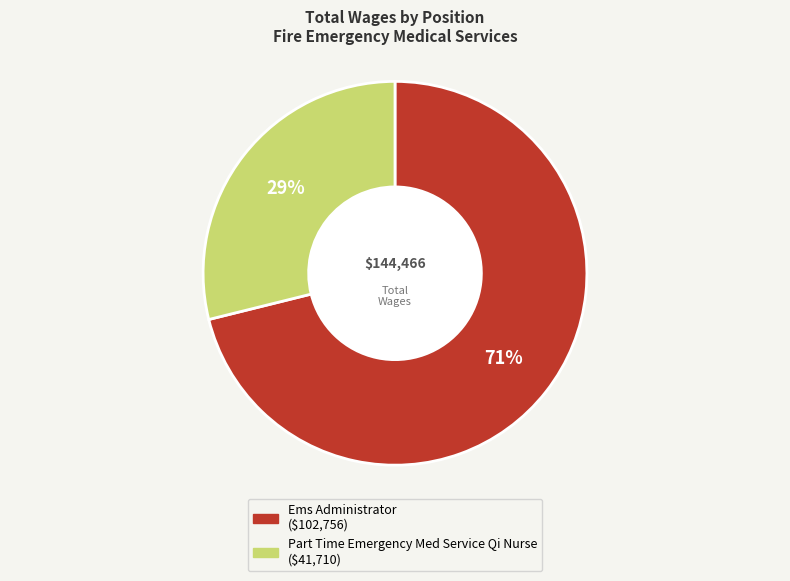

Is the sum of Part Time Emergency Med Service Qi Nurse and Ems Administrator greater than half?

Yes